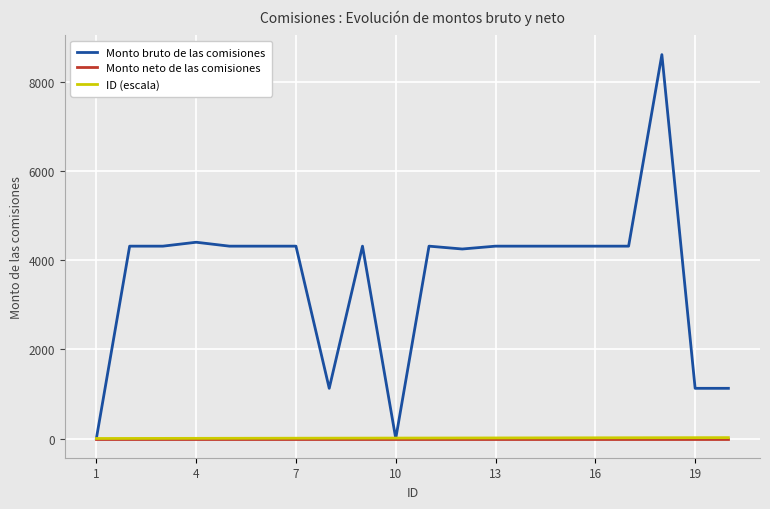

What is the greatest value displayed?

8606.7